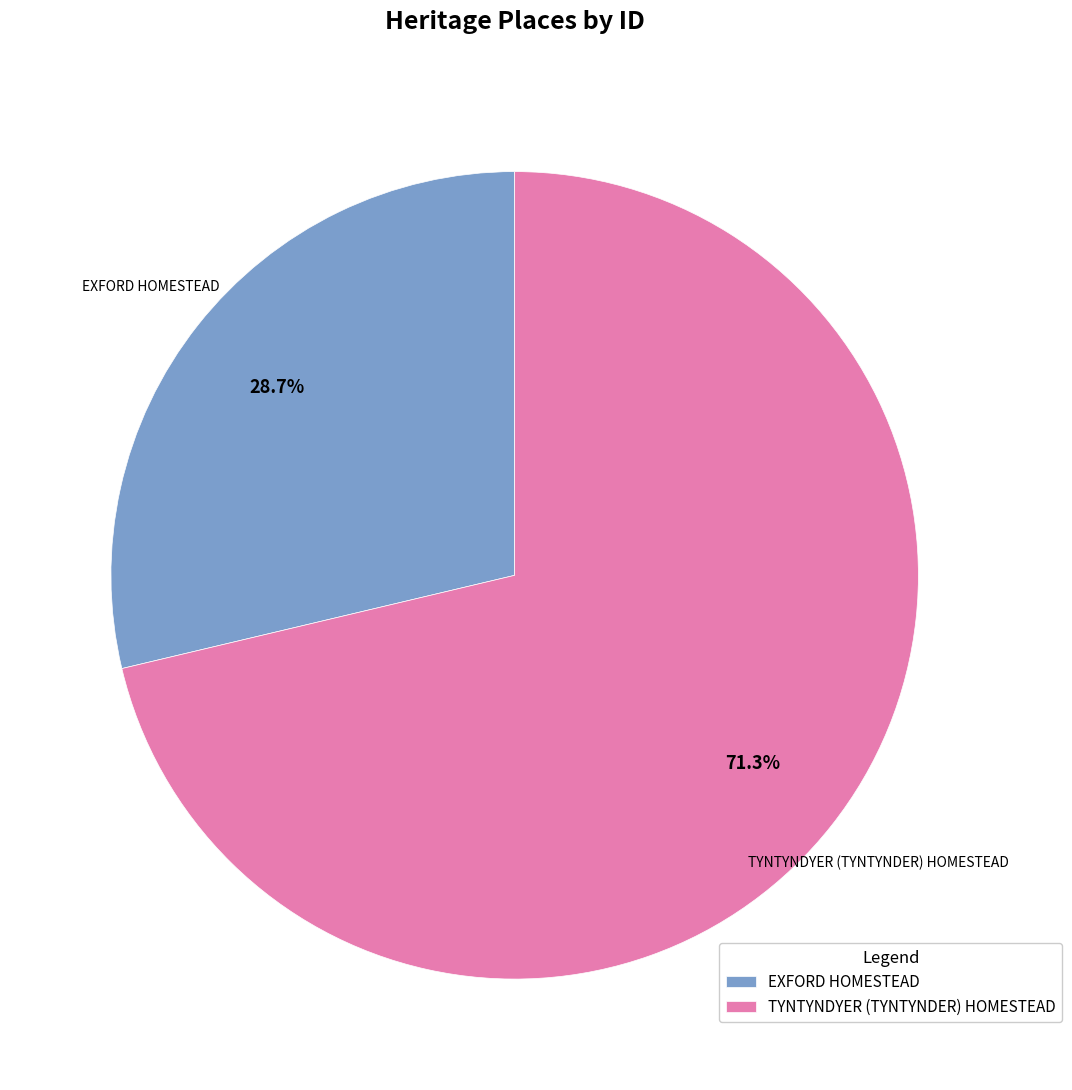

Is it true that TYNTYNDYER (TYNTYNDER) HOMESTEAD is 71% of the pie?

True